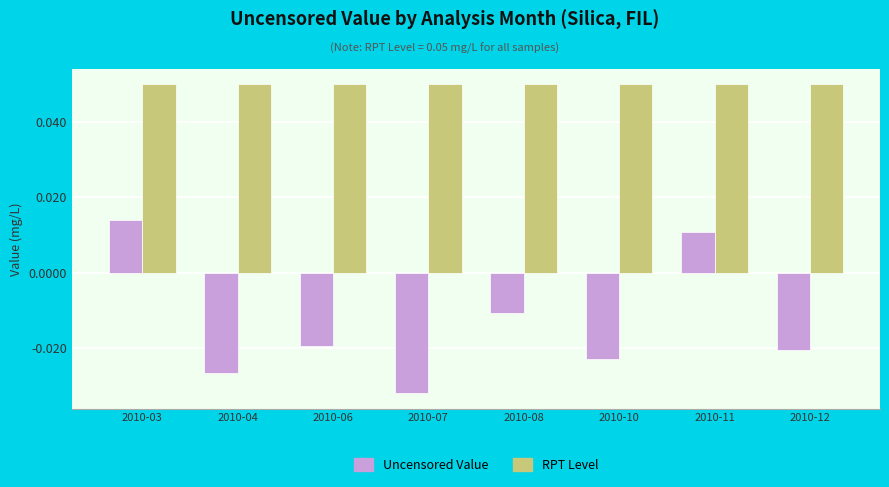

What is the sum of all Uncensored Value values?

-0.1